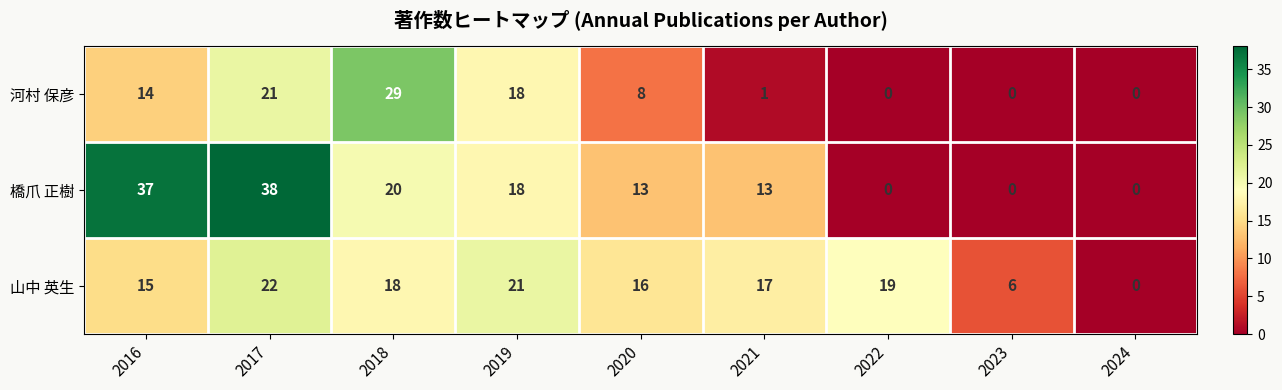

Is it true that 河村 保彦 equals 3 at 2020?

False